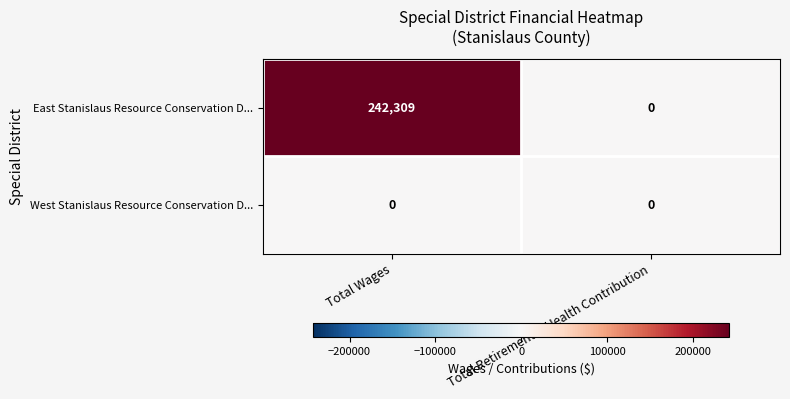

Which label corresponds to the largest value in the chart?

Total Wages